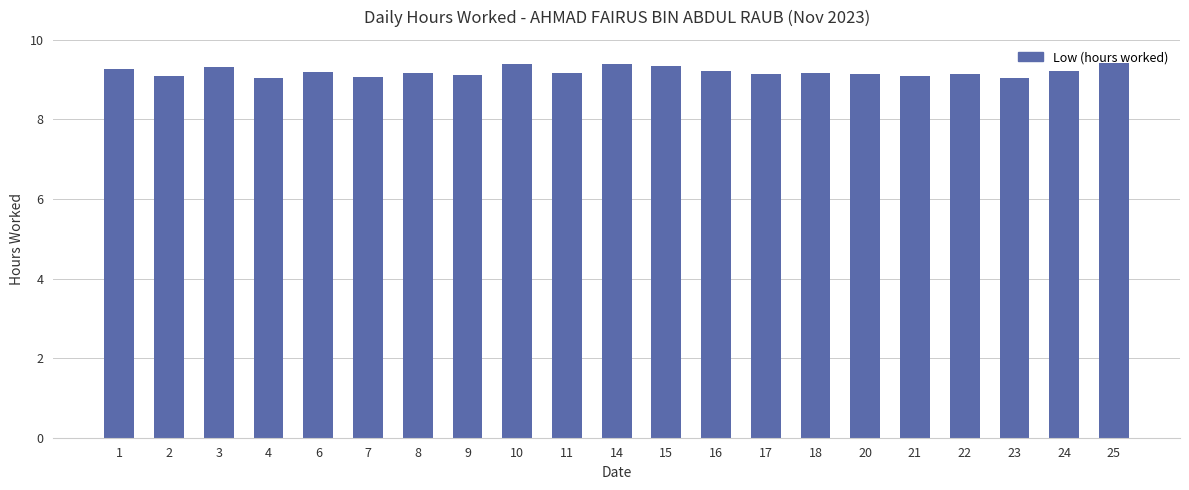

How many bars are there in total?

21